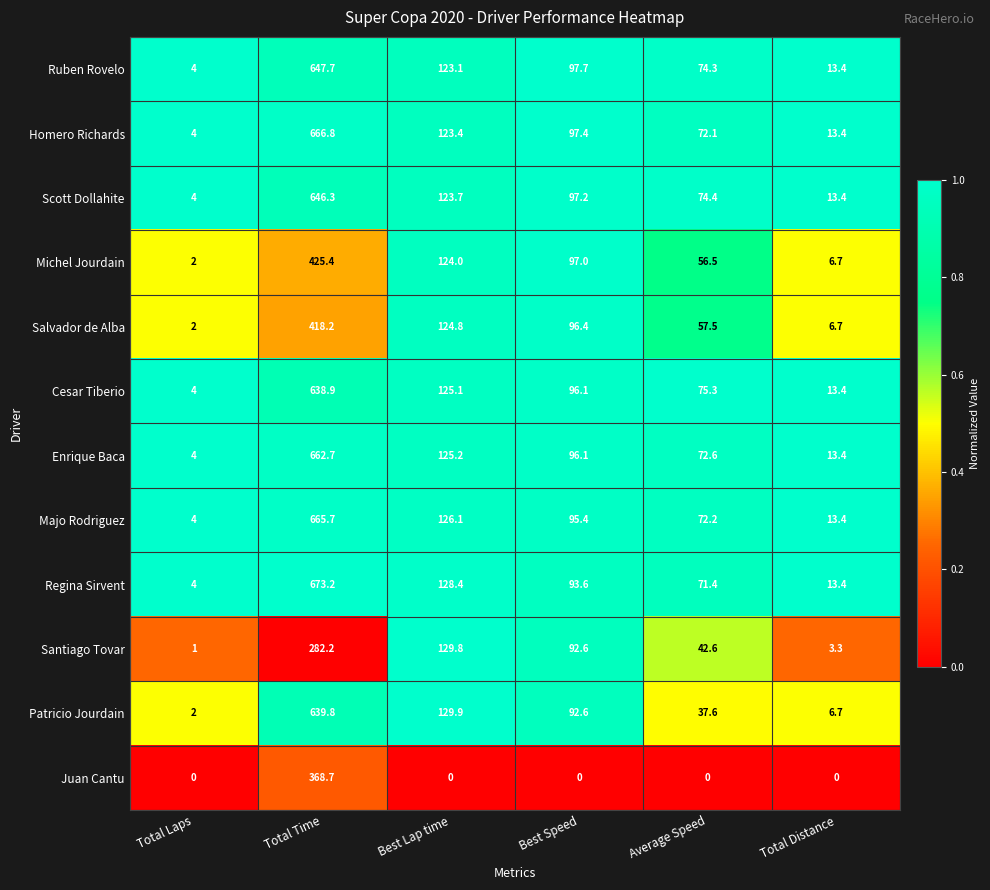

What value does the Scott Dollahite series have at Total Distance?

13.4